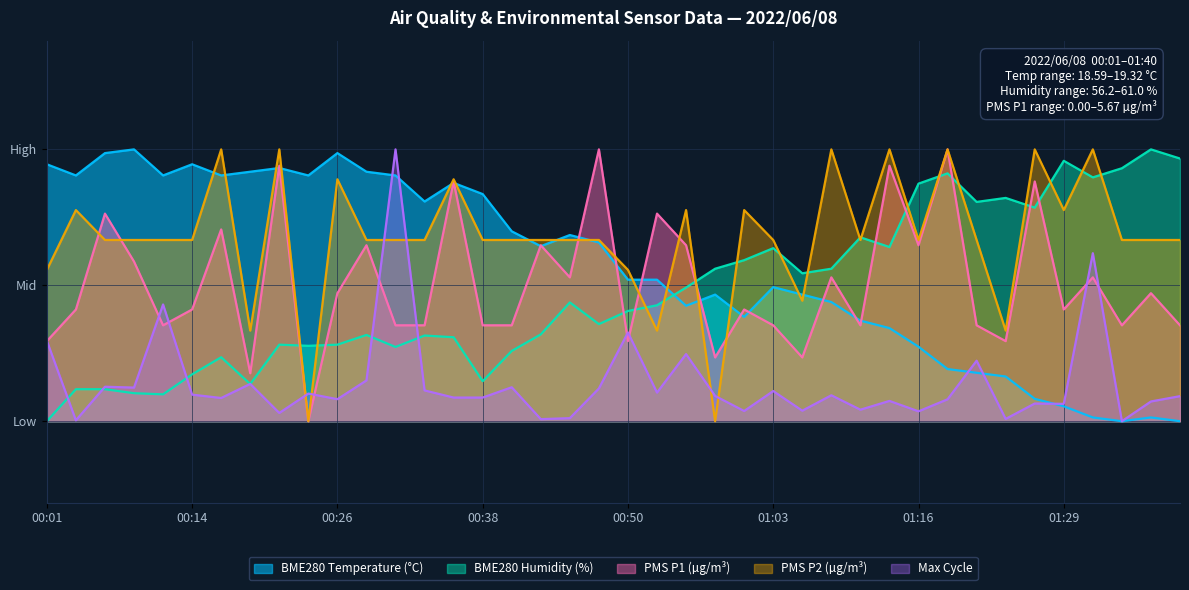

At which category is the sum across all series the highest?

00:31